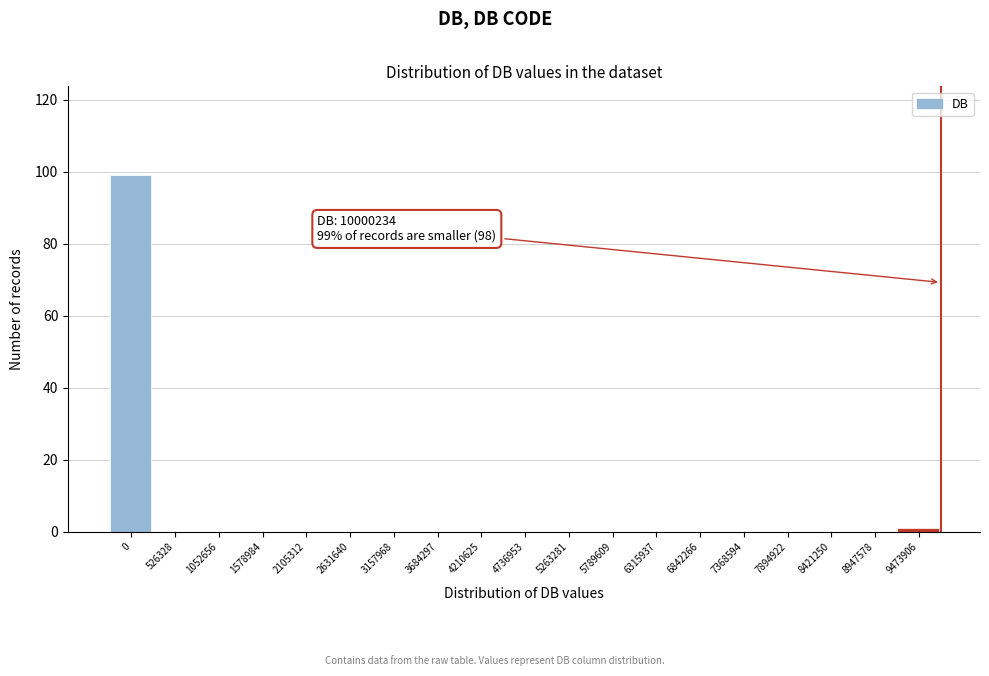

Reading left to right, what are all the values shown in this chart?

0=99	526328=0	1052656=0	1578984=0	2105312=0	2631640=0	3157968=0	3684297=0	4210625=0	4736953=0	5263281=0	5789609=0	6315937=0	6842266=0	7368594=0	7894922=0	8421250=0	8947578=0	9473906=1